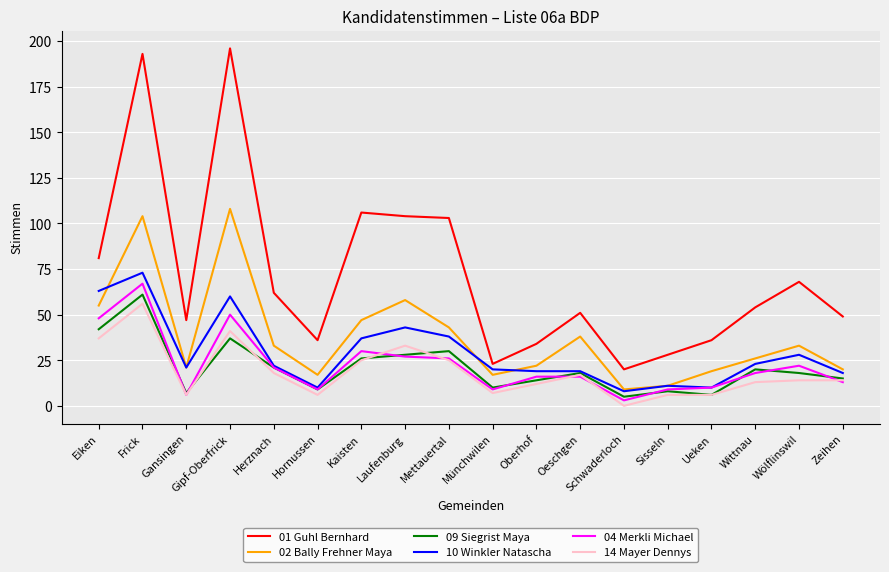

What is the greatest value displayed?

196